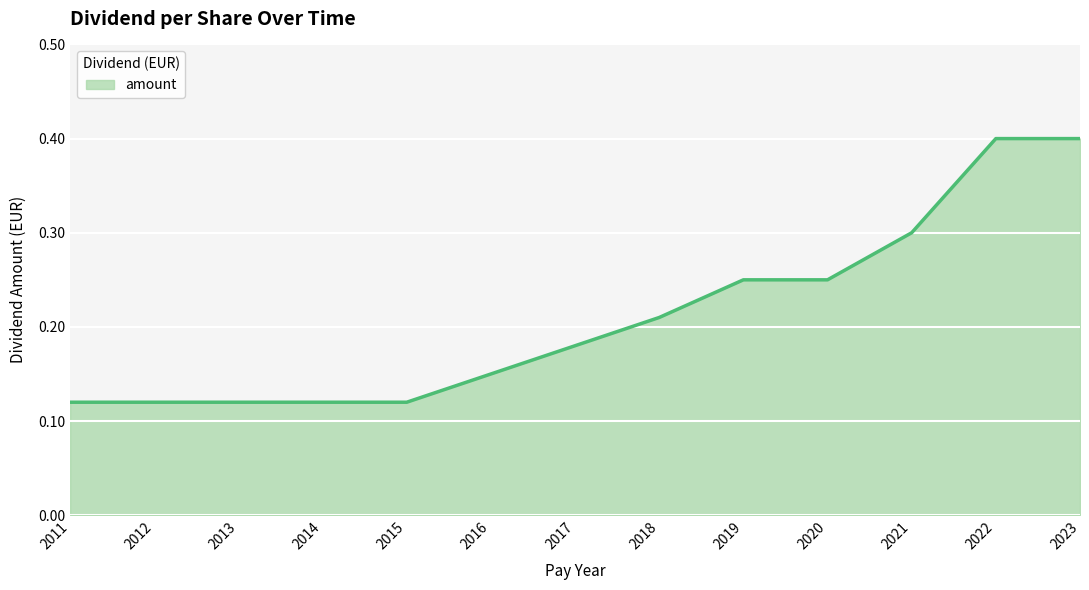

Is it true that the value at 2017 is 0.0?

False